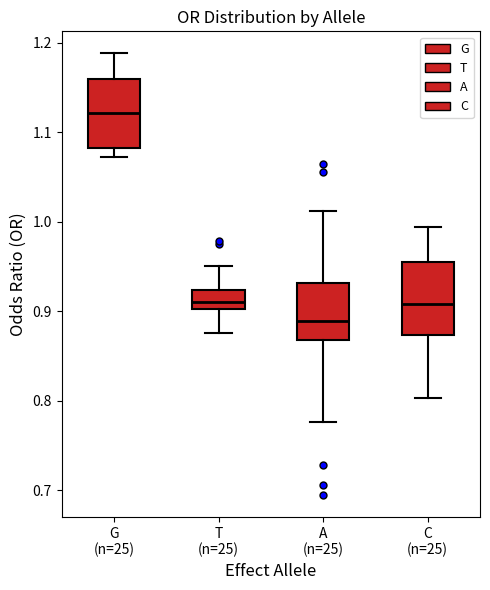

Where is the lower edge of the box for T (n=25) on the y-axis? The values are not printed on the chart, so give them approximately, as read against the axis.

0.90